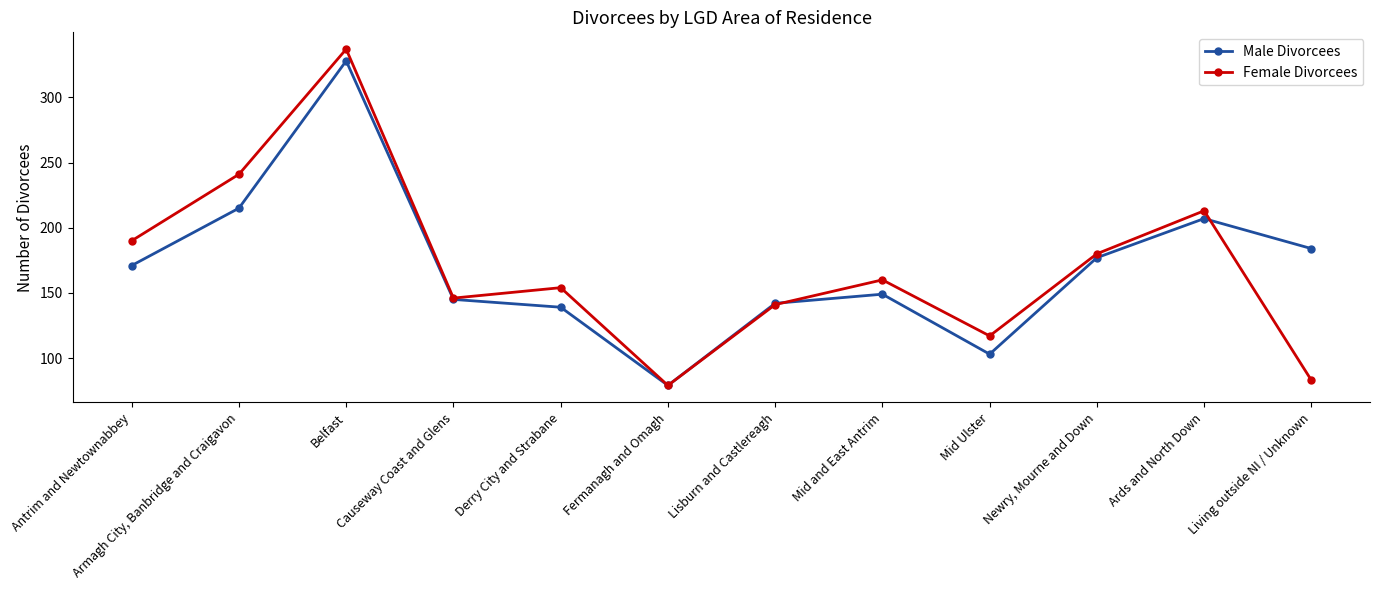

True or false: Male Divorcees has a value of 30 at Derry City and Strabane.

False